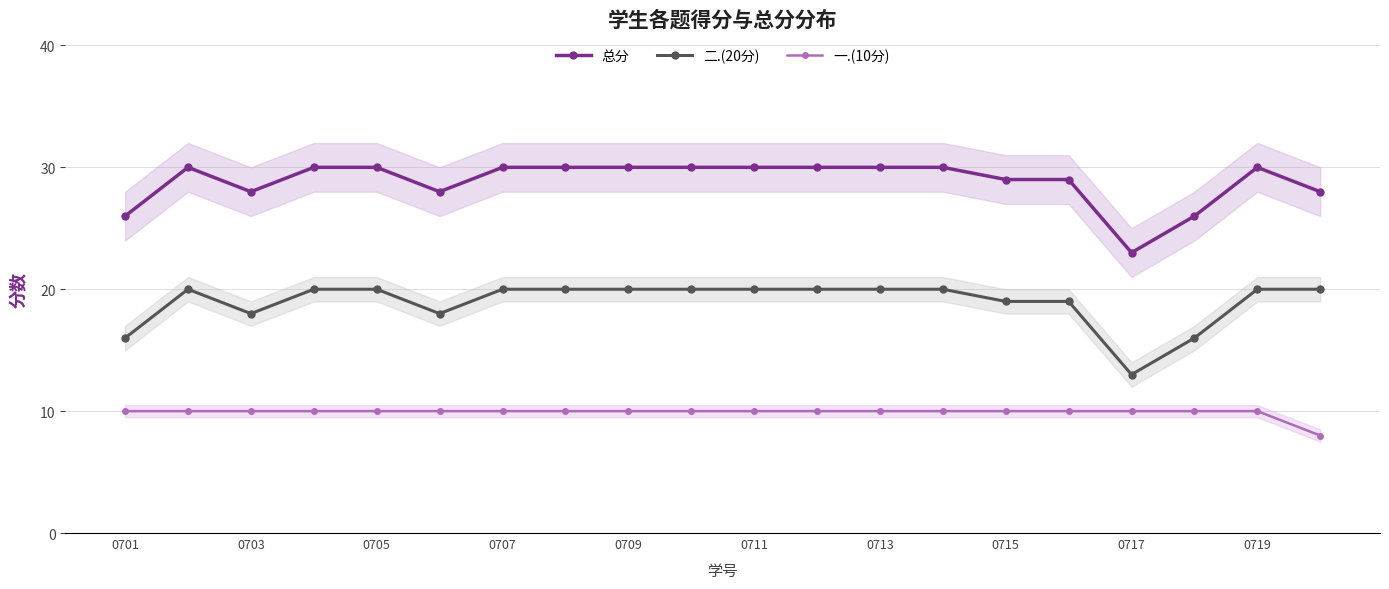

At which label is 二.(20分) closest to 16?

0701